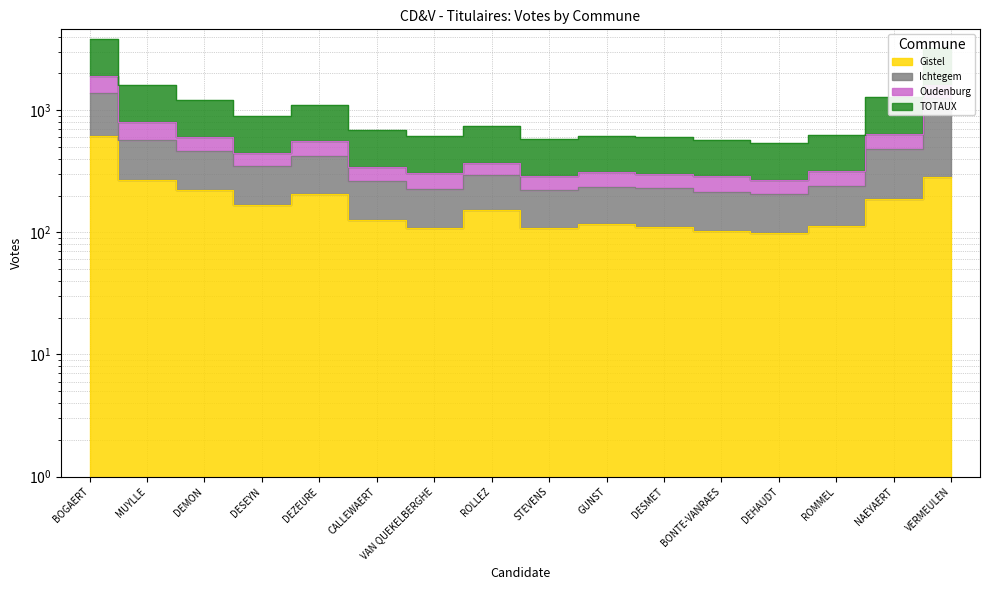

How many interior local peaks does the Gistel series have?

3